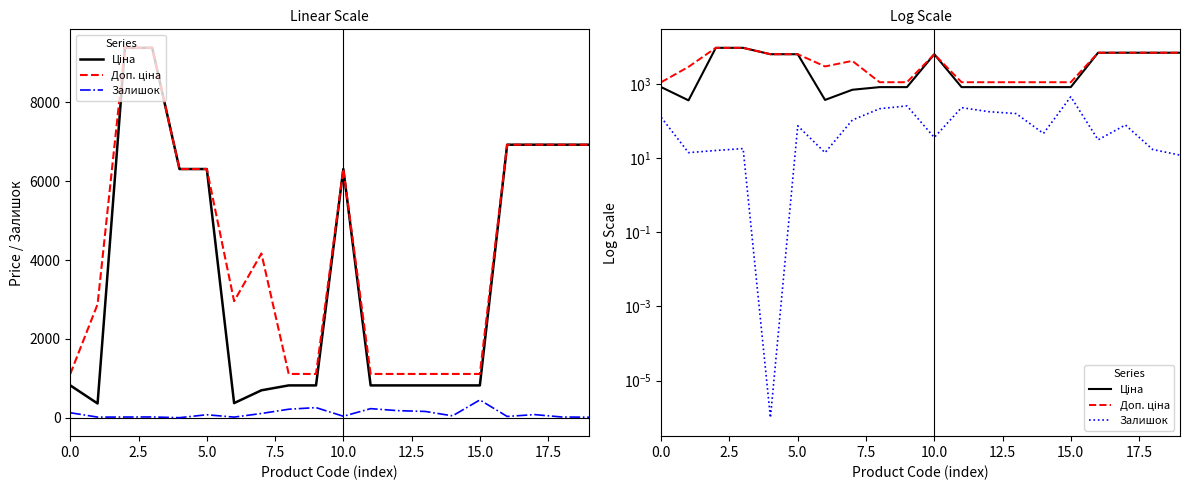

What is the difference between the maximum and second lowest values in the Доп. ціна series?

8274.8